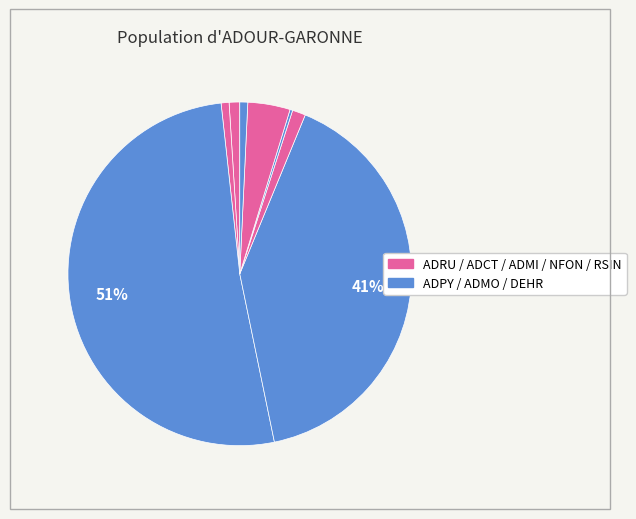

Which slice represents more than half of the pie?

ADPY